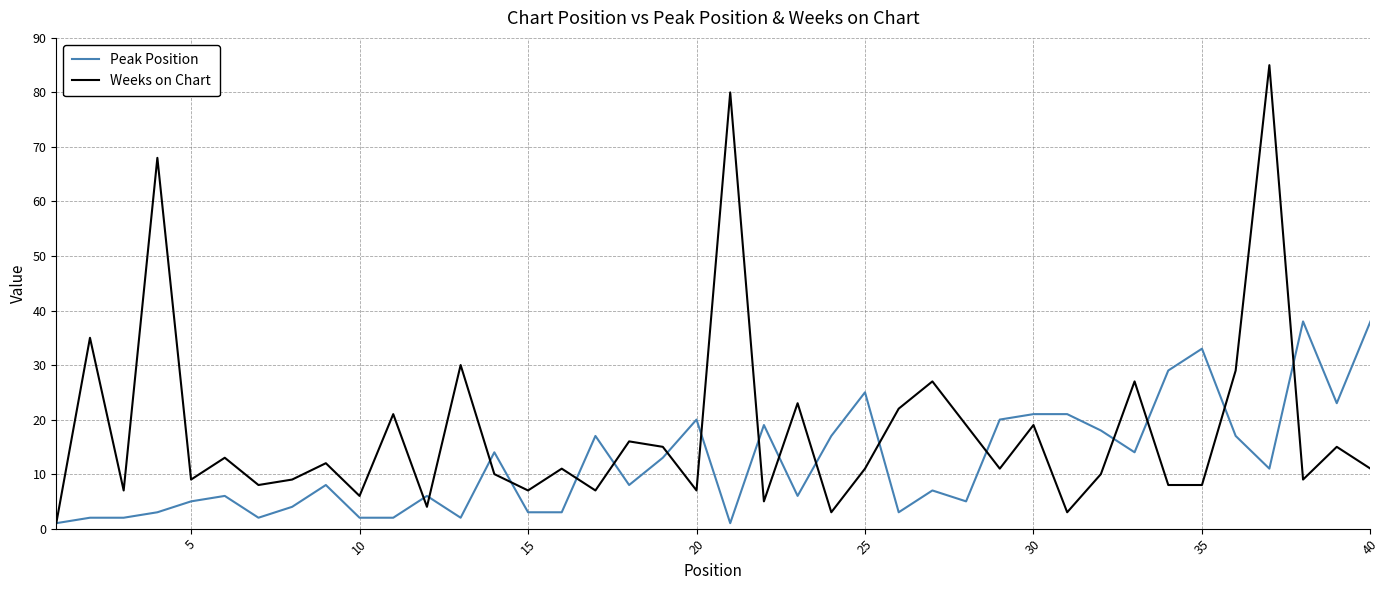

Rank the series by their average value, from lowest to highest.

Peak Position, Weeks on Chart